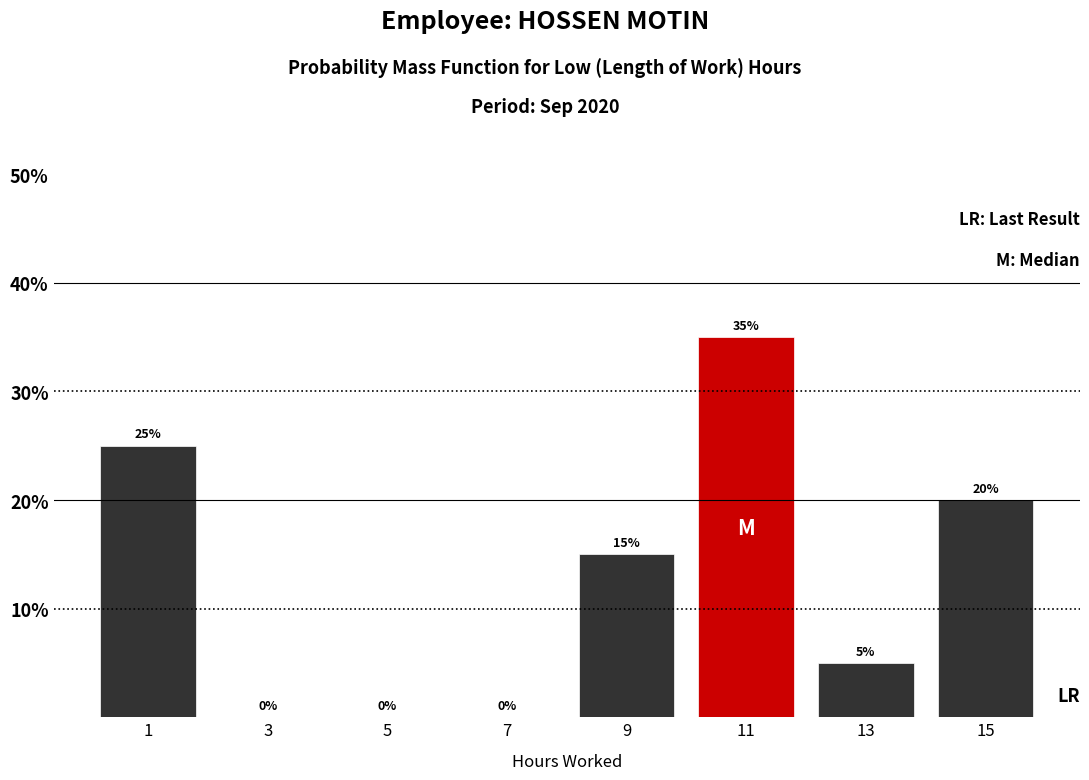

Reading left to right, transcribe this chart: for each bar, give the range it covers on the x-axis and its height.

0 to 2: 25
2 to 4: 0
4 to 6: 0
6 to 8: 0
8 to 10: 15
10 to 12: 35
12 to 14: 5
14 to 16: 20